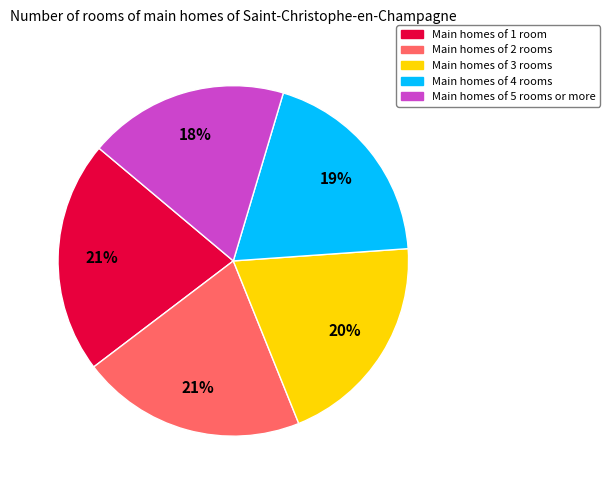

Which slice is the smallest?

Main homes of 5 rooms or more